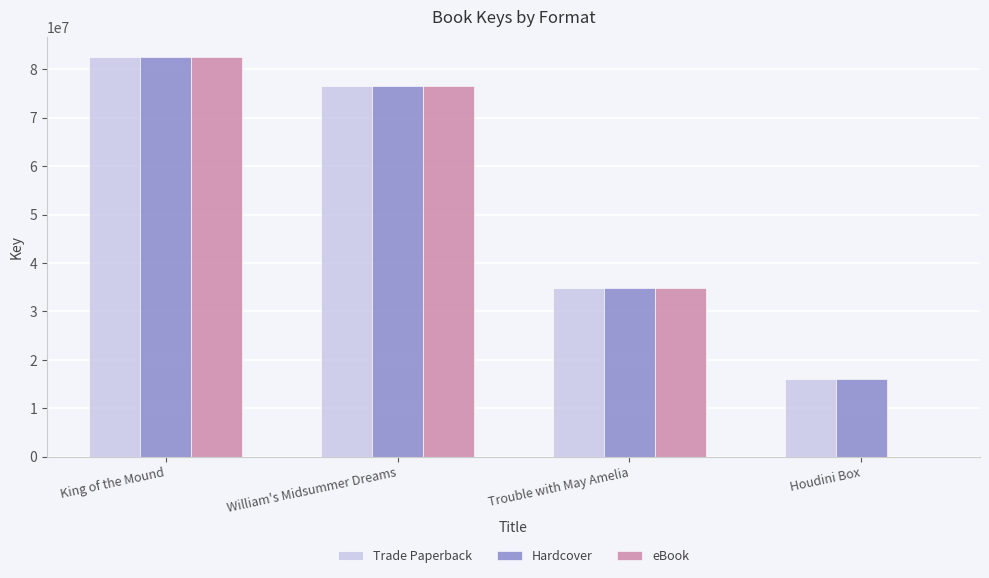

What is the total value across all series at Houdini Box?

31961030